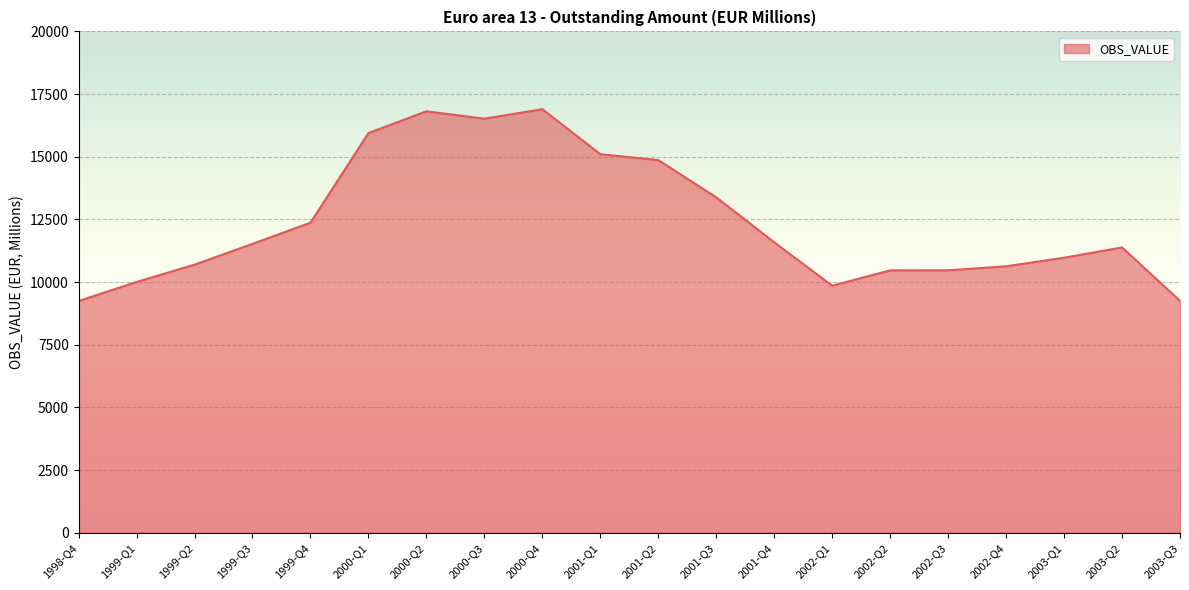

True or false: the data has more than 2 interior local peaks.

True